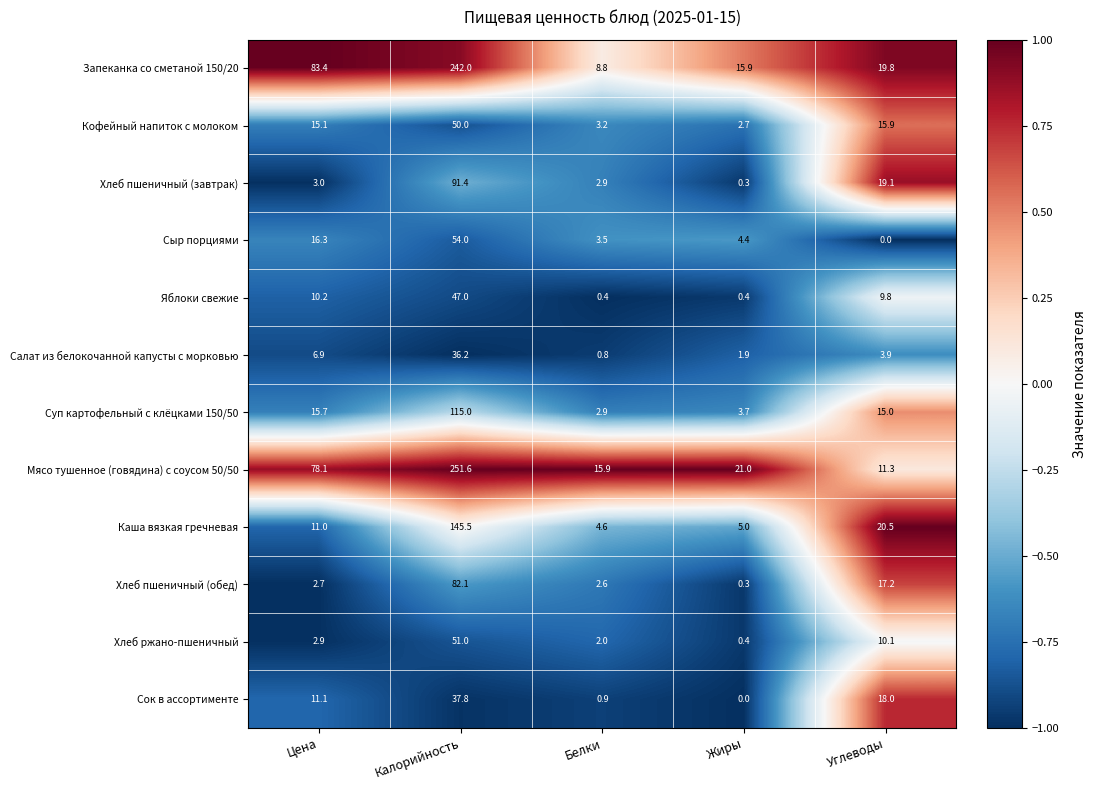

What is the difference between the highest and lowest values at Калорийность?

215.4